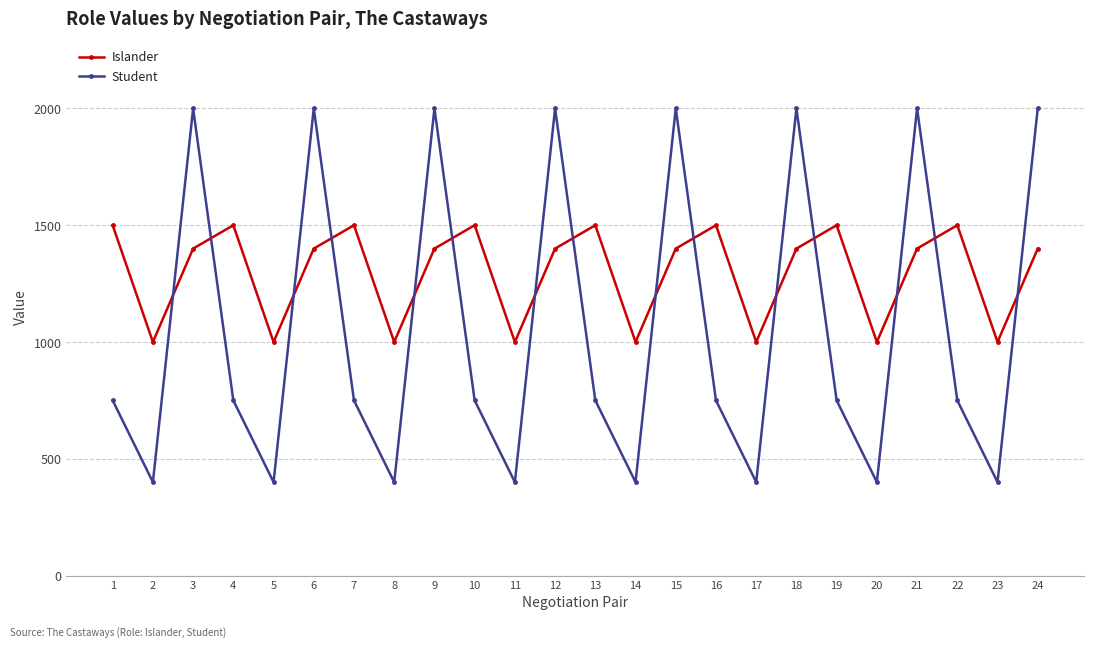

True or false: Islander and Student cross at least once.

True